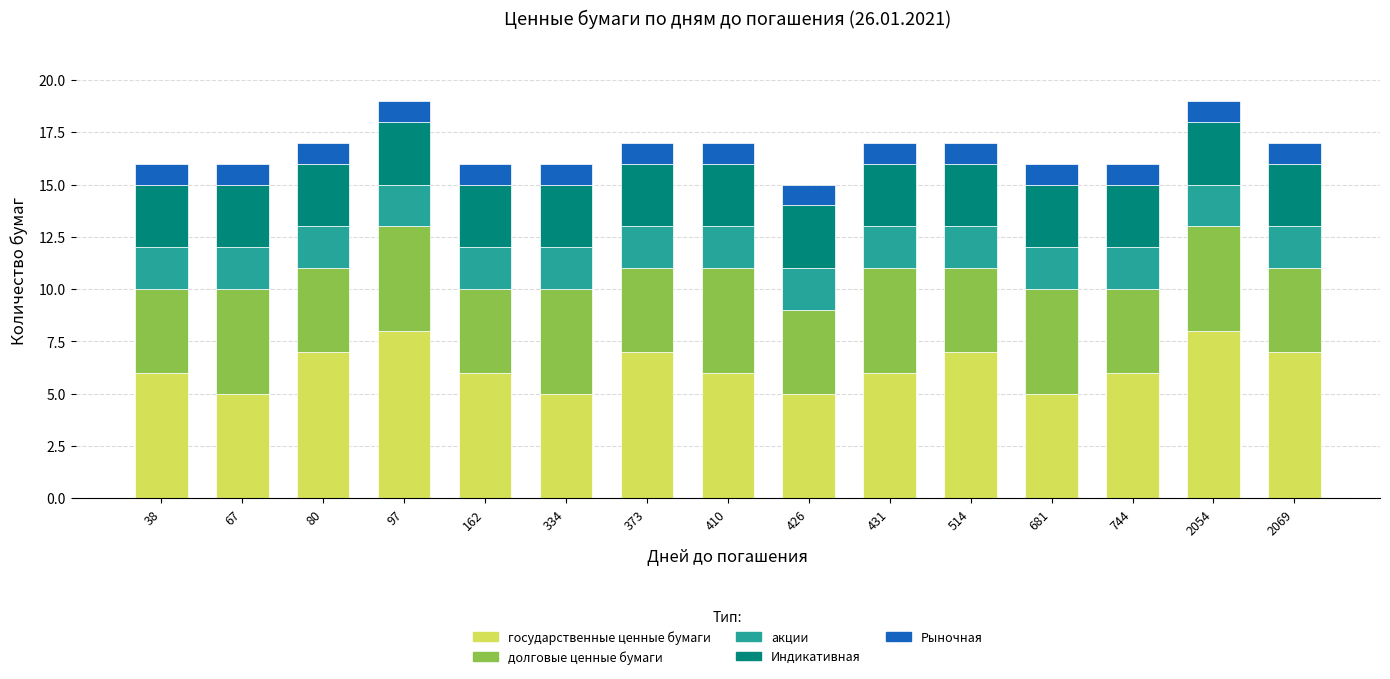

What is the difference between the maximum and second lowest values in the государственные ценные бумаги series?

3